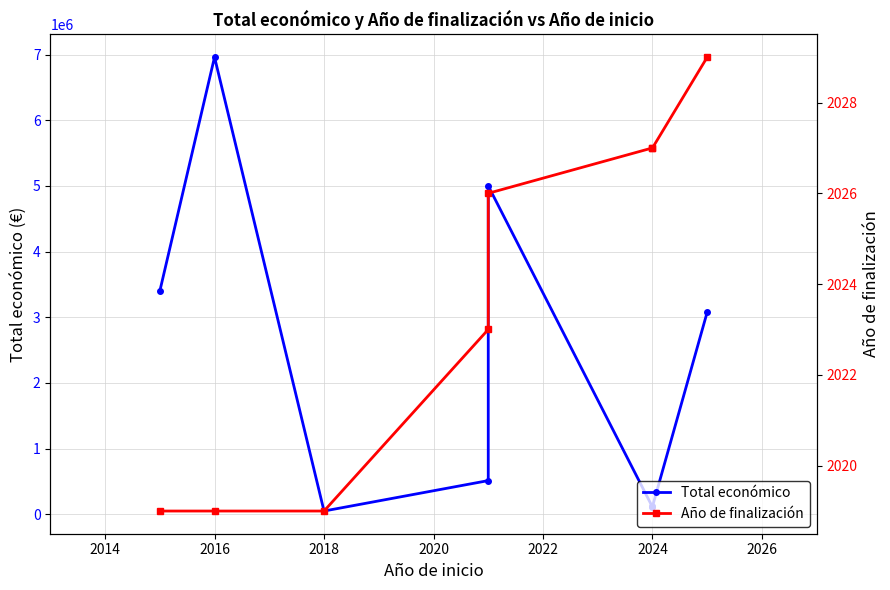

In Total económico, how many points are lower than both neighbors (excluding endpoints)?

2